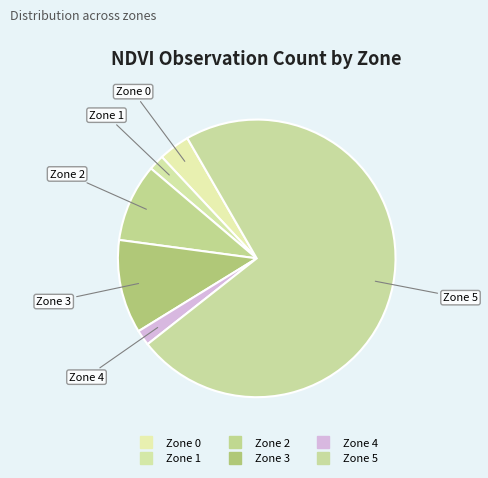

Is it true that Zone 4 is 15% of the pie?

False